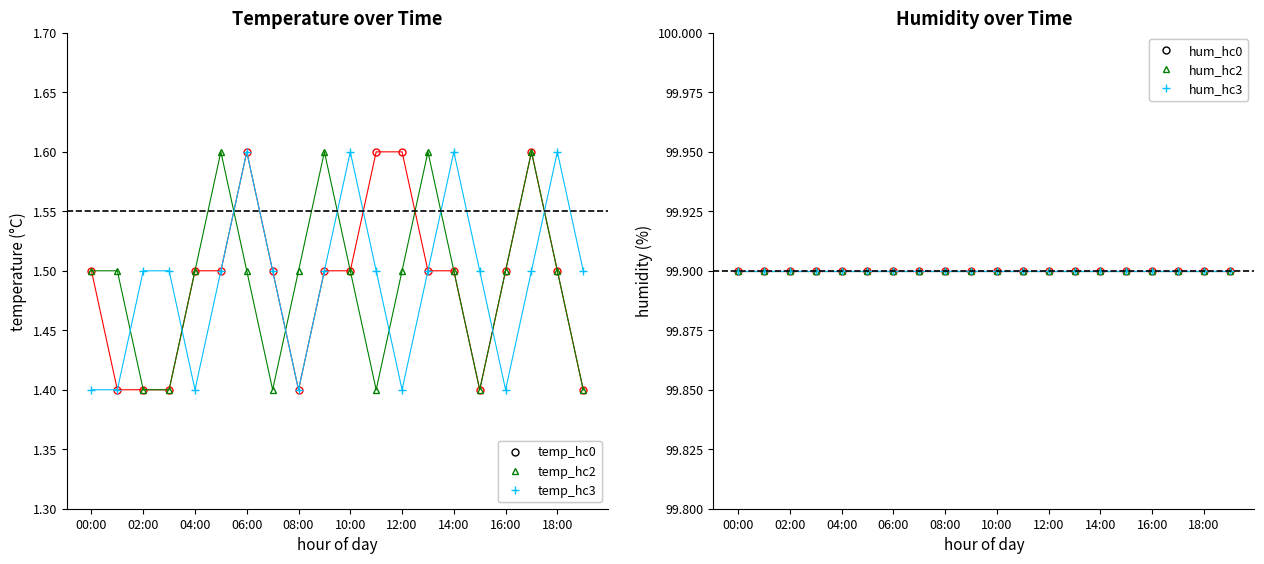

True or false: temp_hc3 has a value of 0.5 at 14:00.

False